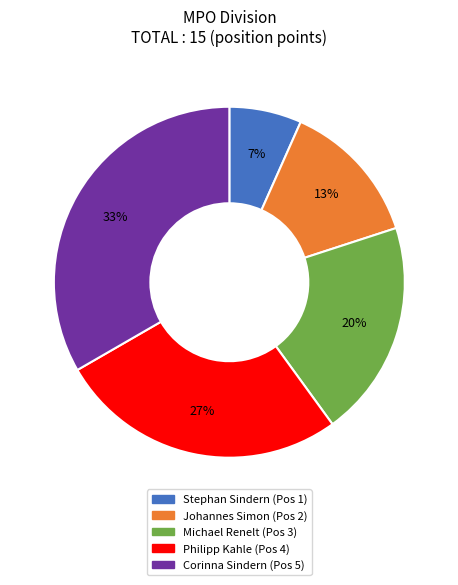

To the nearest percent, what is the average slice percentage?

20%